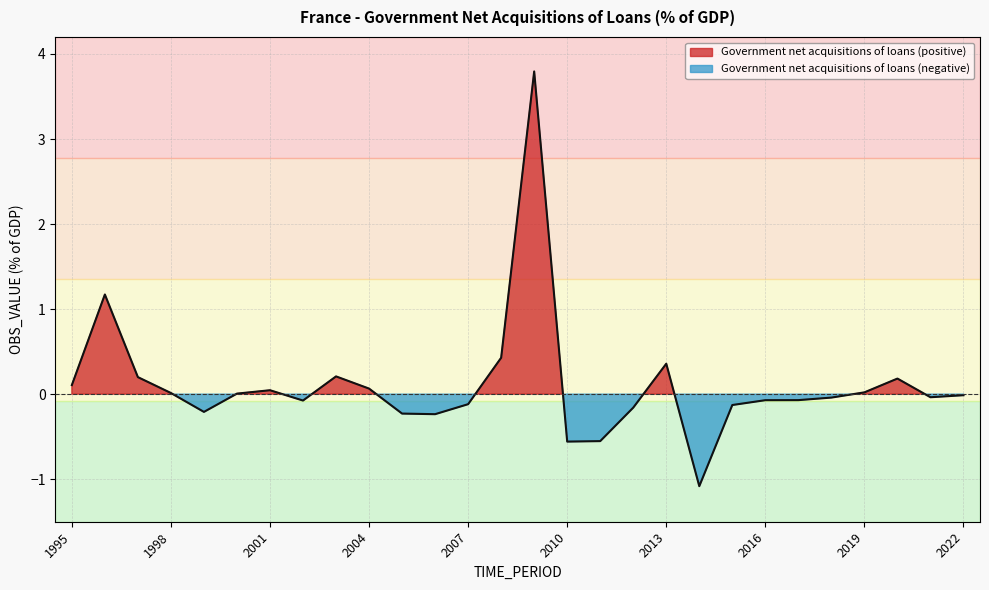

List the labels in order of value, largest first.

2009, 1996, 2008, 2013, 2003, 1997, 2020, 1995, 2004, 2001, 2019, 1998, 2000, 2022, 2021, 2018, 2017, 2016, 2002, 2007, 2015, 2012, 1999, 2005, 2006, 2011, 2010, 2014